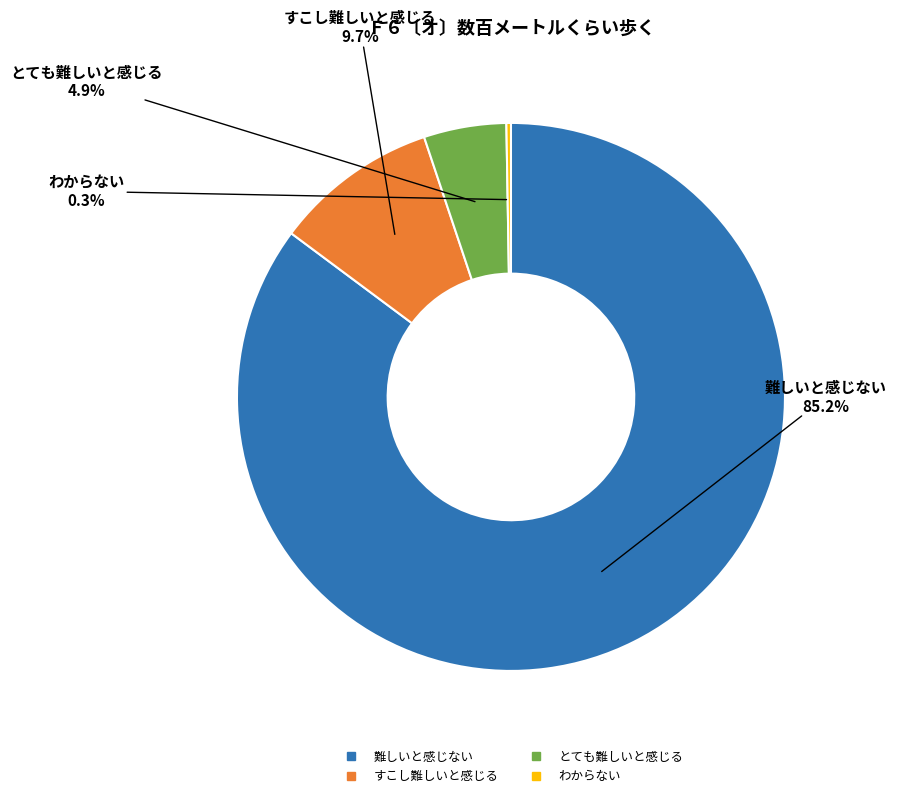

Does 難しいと感じない account for over 50% of the chart?

Yes